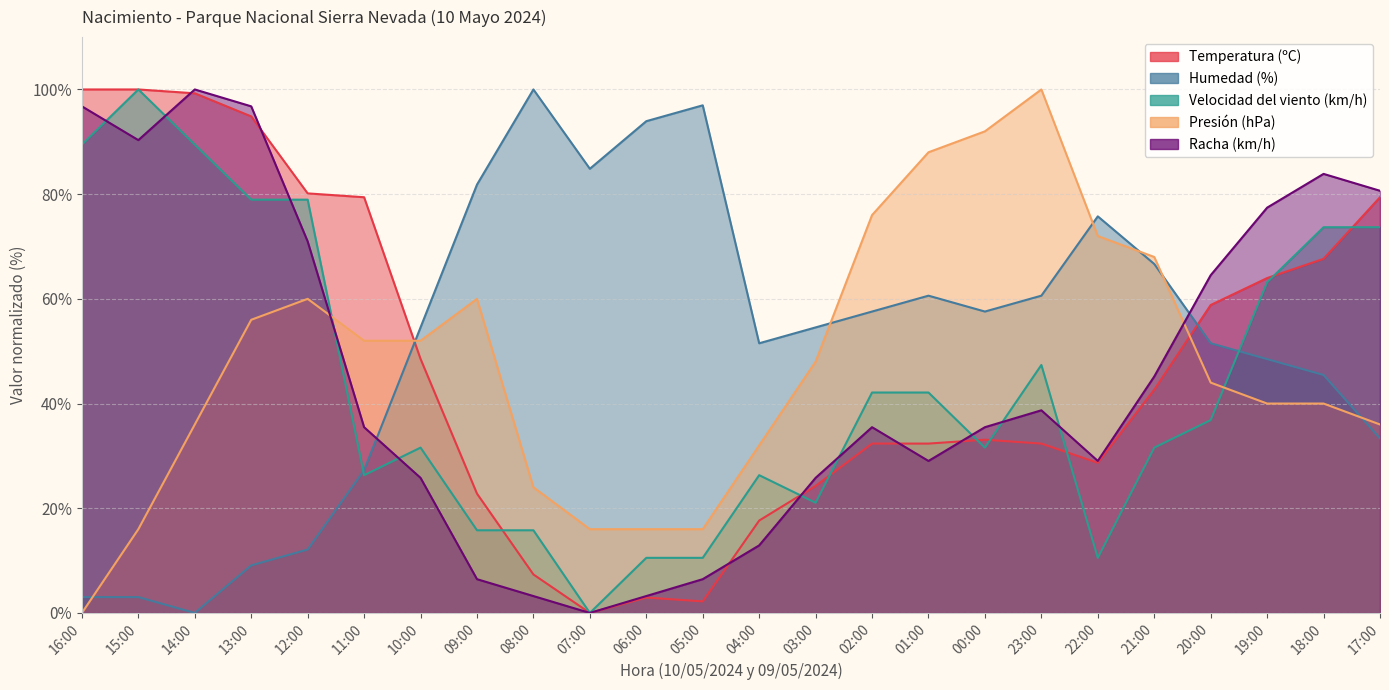

What is the total value across all series at 03:00?

173.7